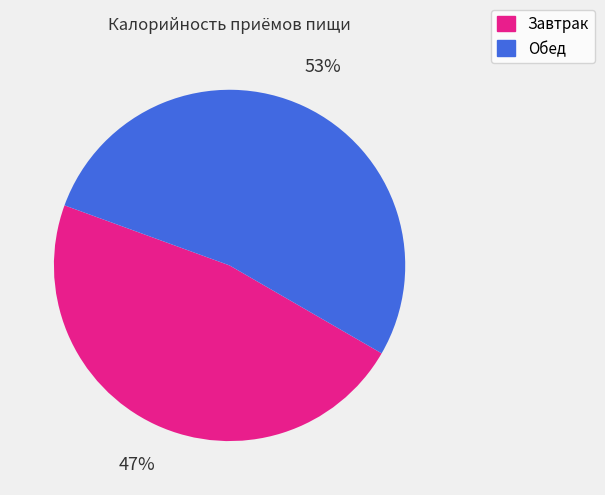

Is there a majority slice in this chart?

Yes